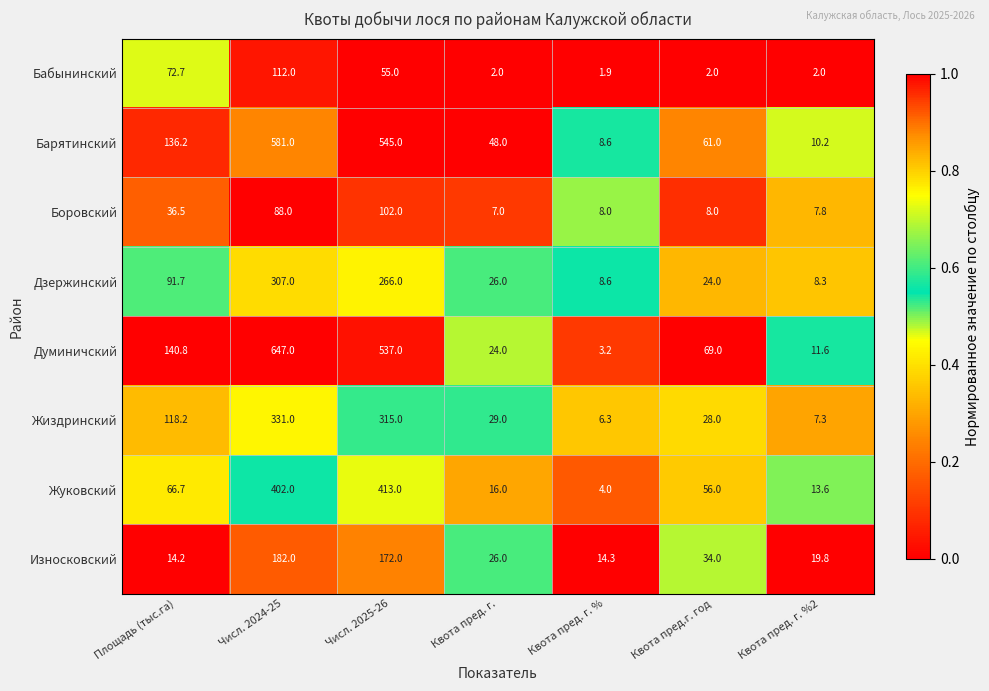

The Дзержинский series shows 46.7 at Квота пред. г.. True or false?

False